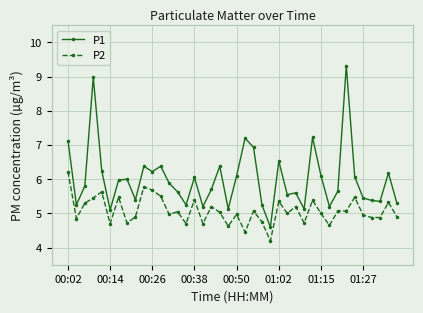

True or false: P1 has more than 2 points higher than both neighbors.

True